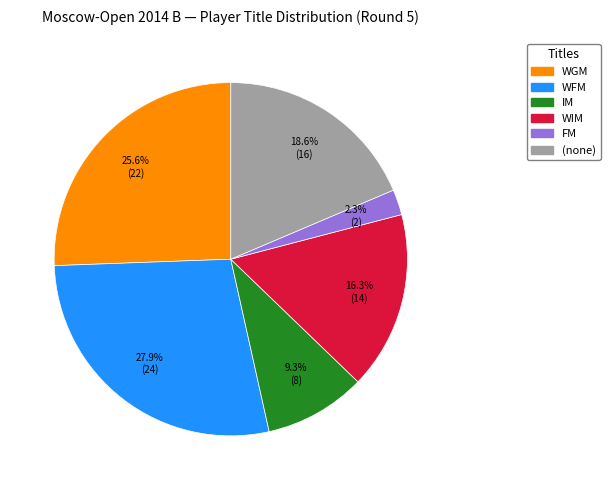

Which category has the biggest portion of the pie?

WFM